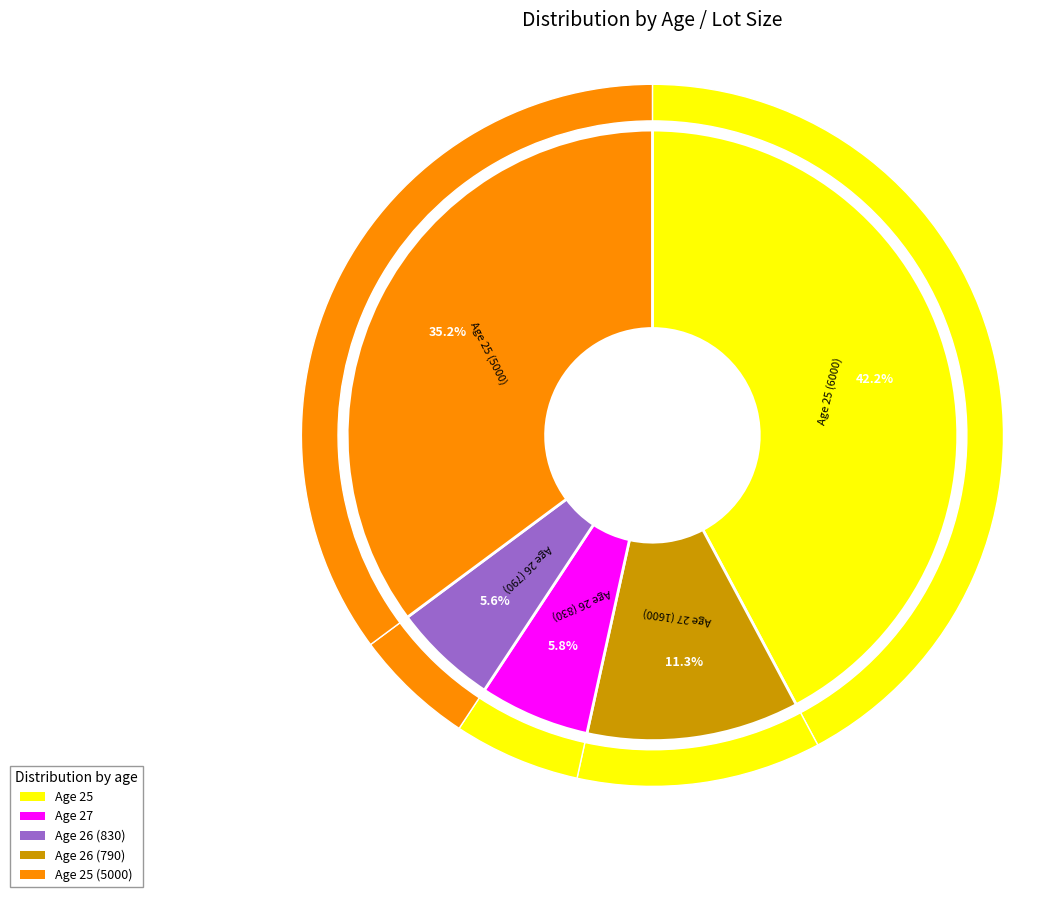

To the nearest percent, what is the average slice percentage?

20%